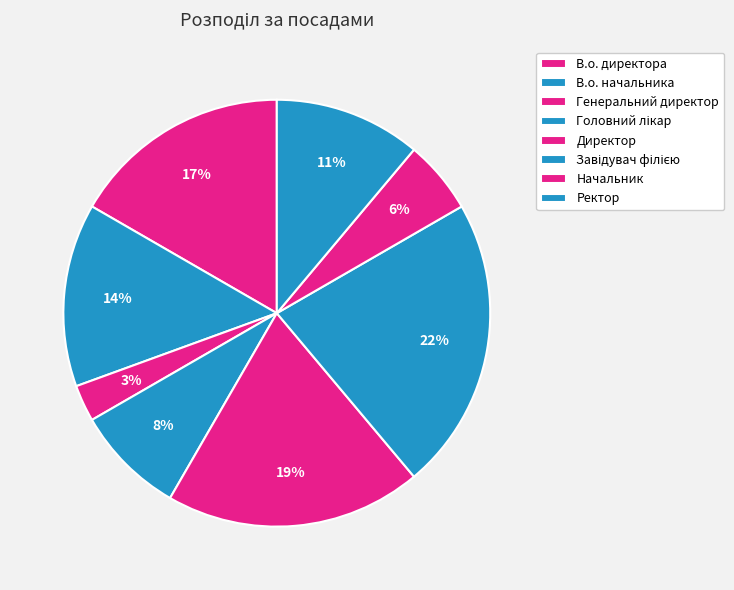

Count the number of slices in the pie.

8